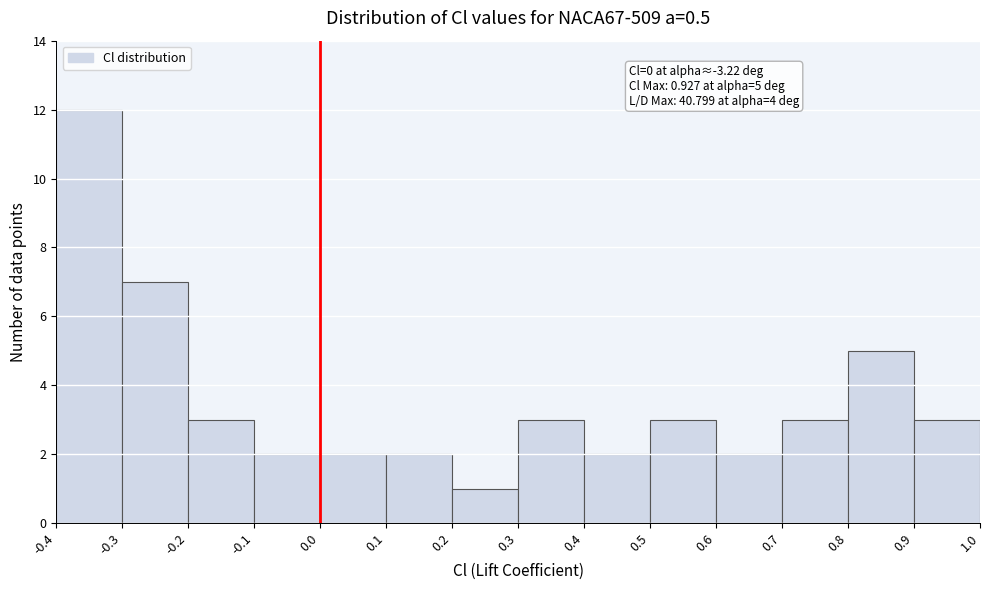

Which range on the x-axis has the tallest bar?

-0.4 to -0.3